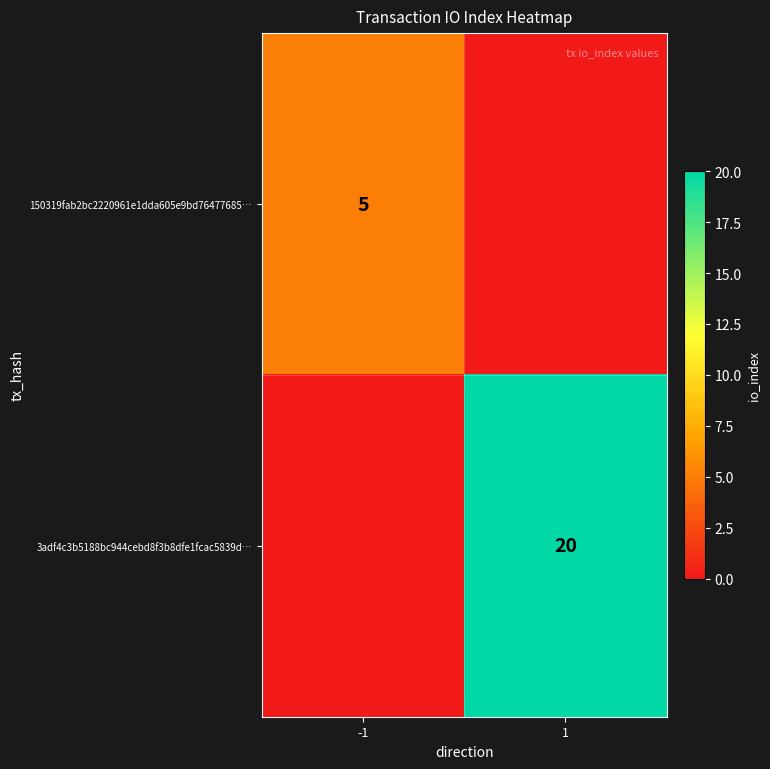

The value of 150319fab2bc2220961e1dda605e9bd76477685… at -1 is 5. True or false?

True